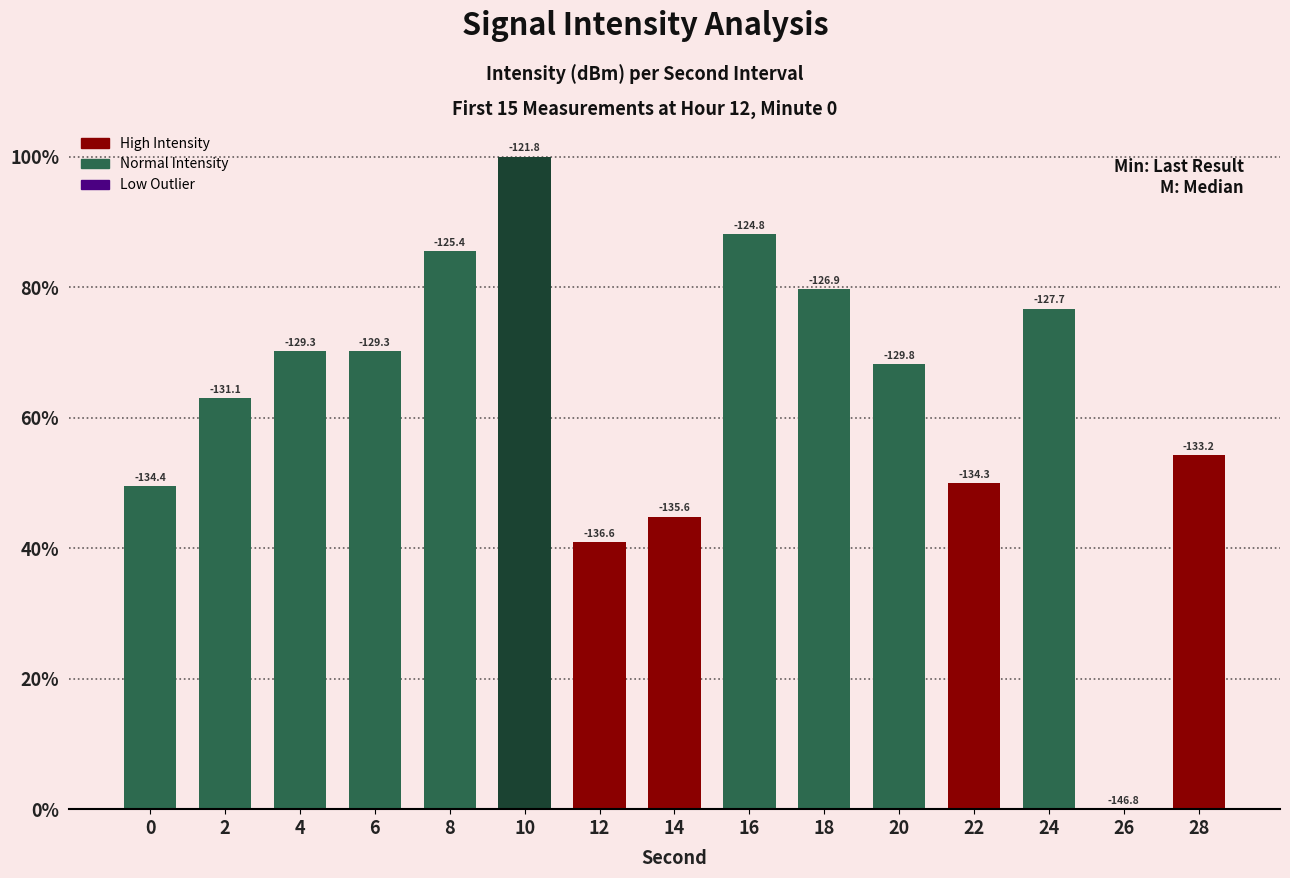

Are the bars horizontal?

No